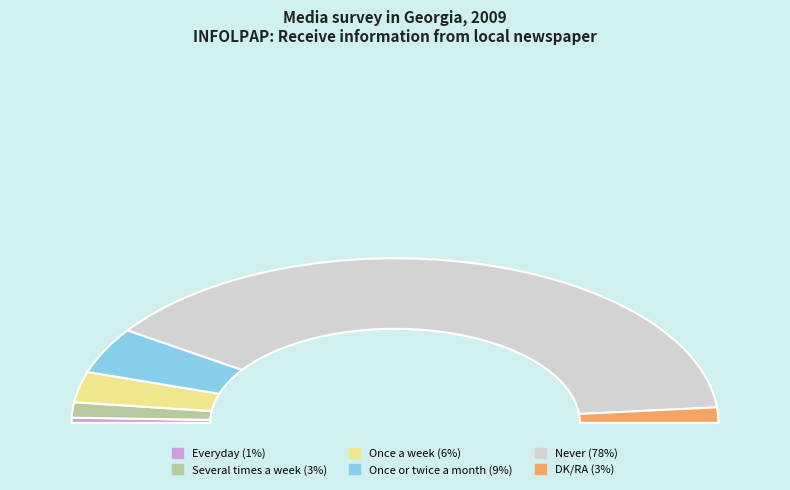

To the nearest percent, what portion does Never represent?

78%